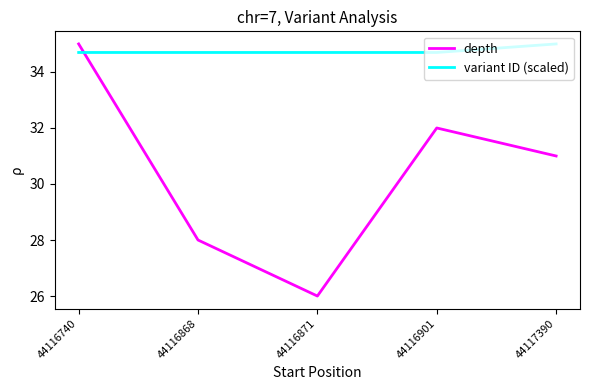

How many interior local valleys does the depth series have?

1